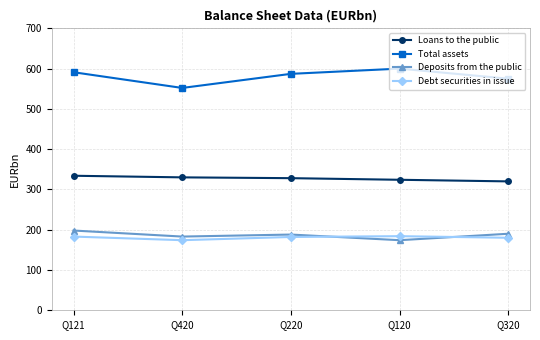

True or false: Total assets and Deposits from the public intersect in this chart.

False